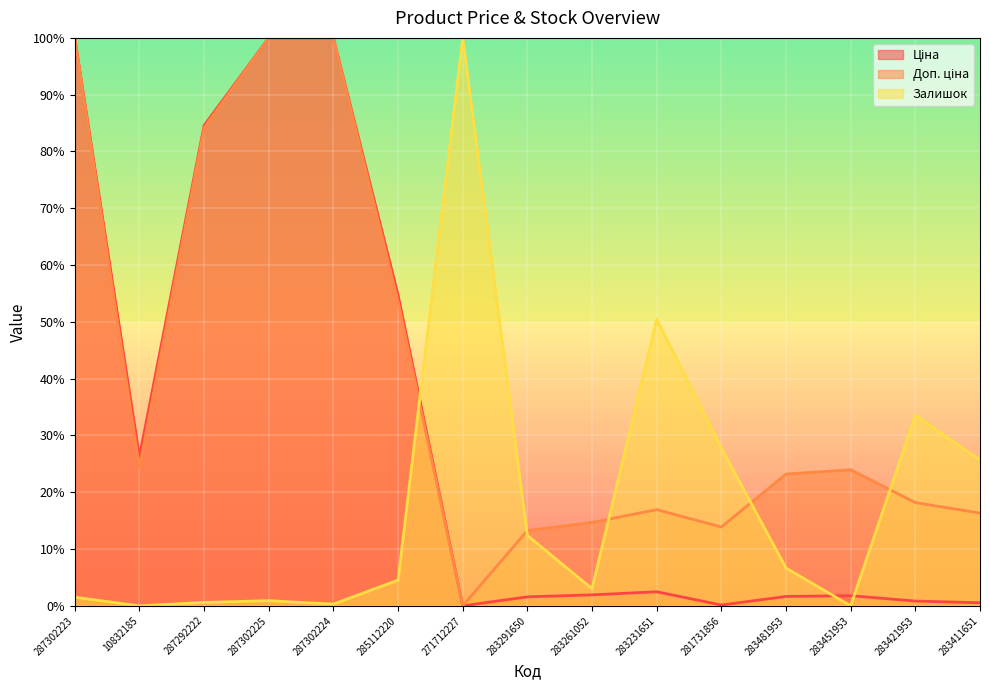

What is the difference between the second highest and minimum values in the Доп. ціна series?

100.0